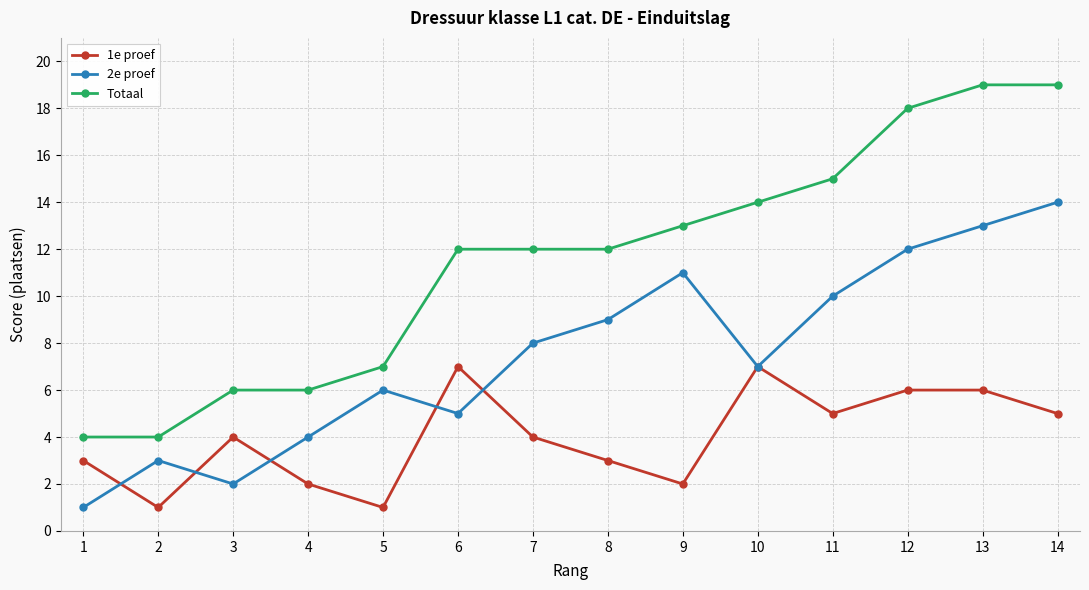

How many data points does each series have?

14